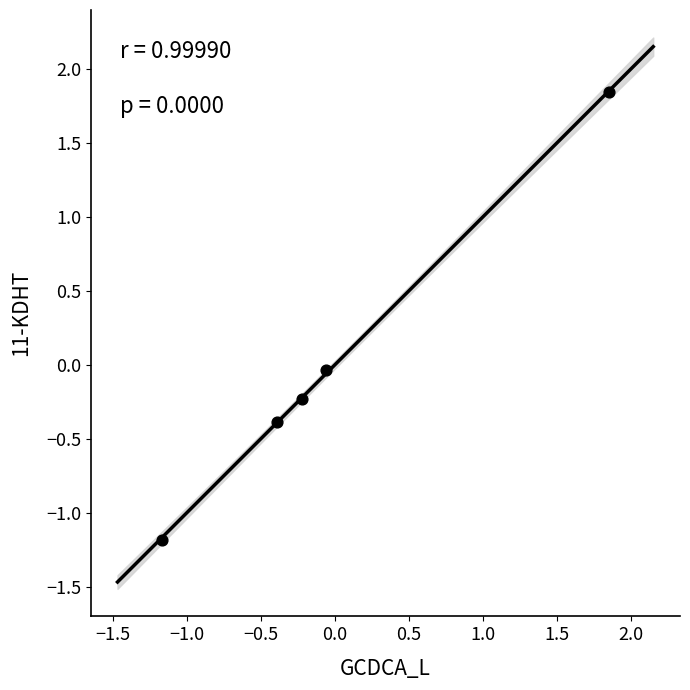

What is the range of X values (max minus min)?

3.0